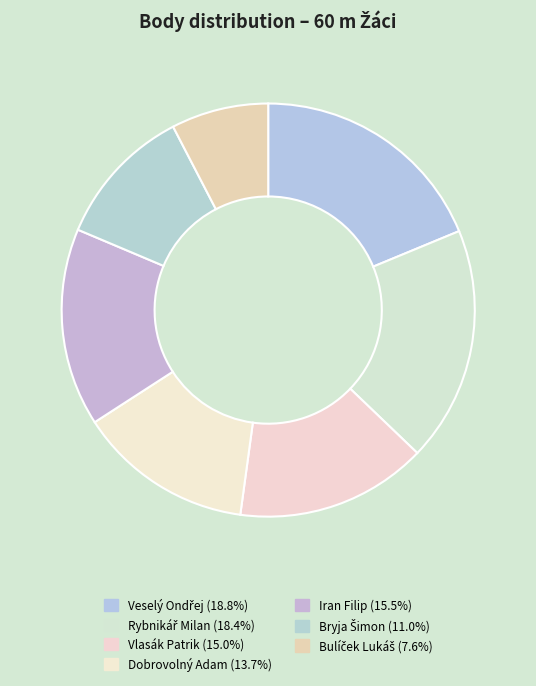

How many slices are in this pie chart?

7